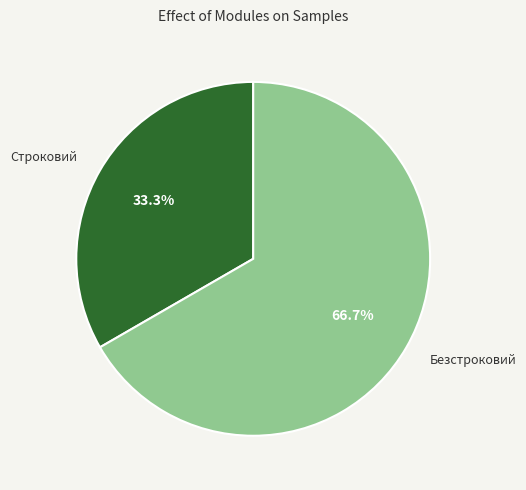

The Безстроковий slice represents 67% of the pie. True or false?

True